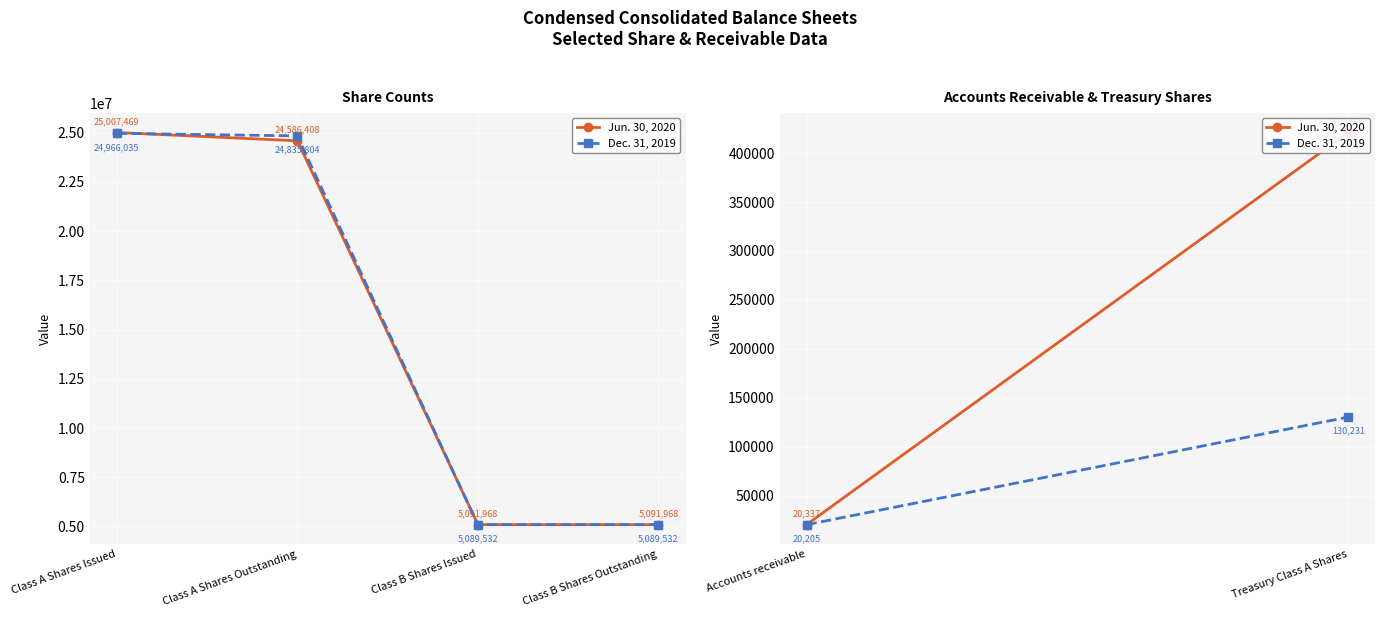

What is the label of the 2nd point from the left?

Class A Shares Outstanding